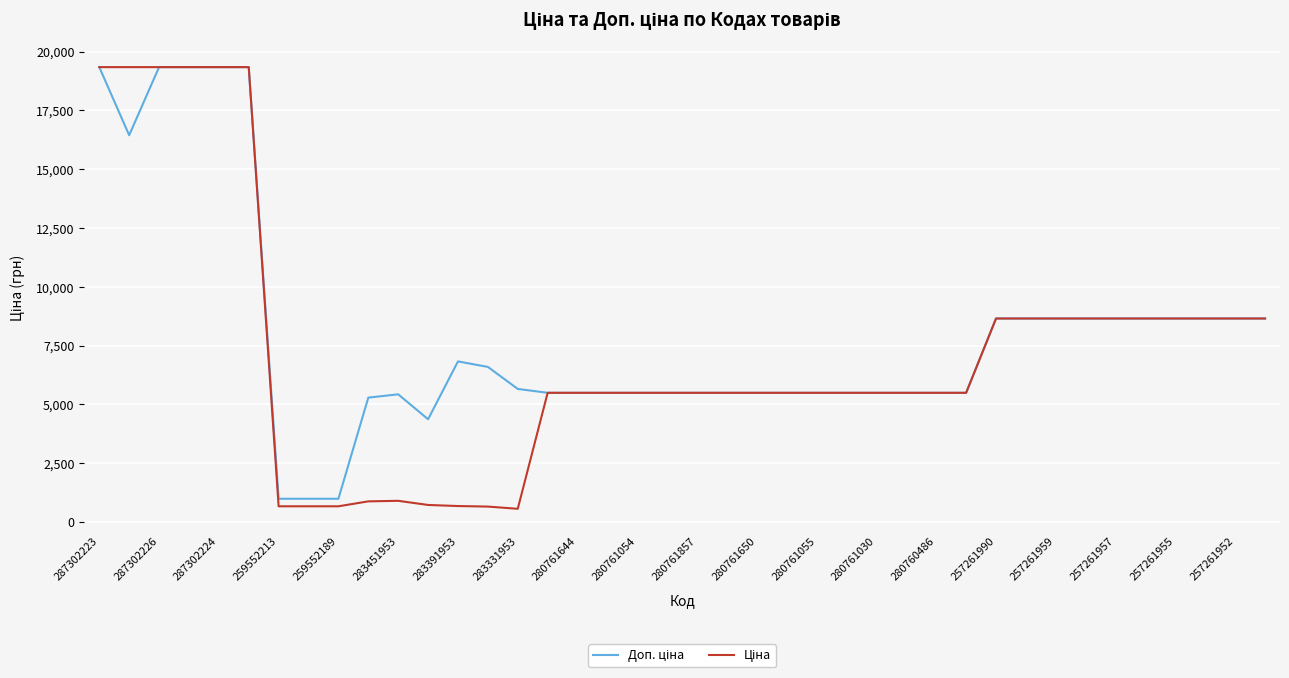

What is the smallest value displayed?

566.2